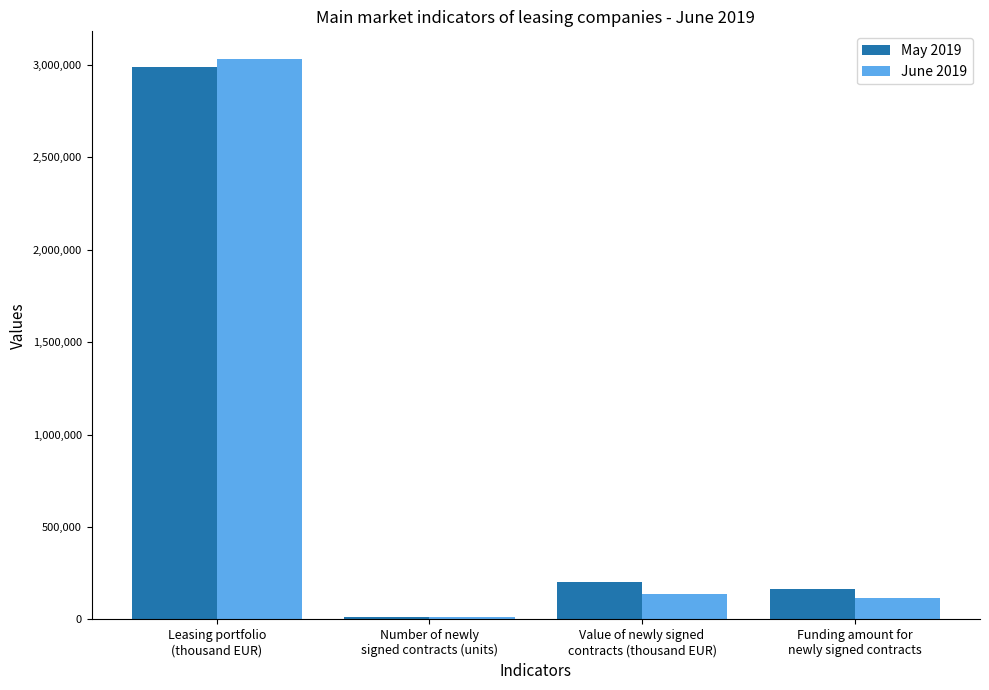

What is the difference between the June 2019 values at Funding amount for
newly signed contracts and Number of newly
signed contracts (units)?

103058.4